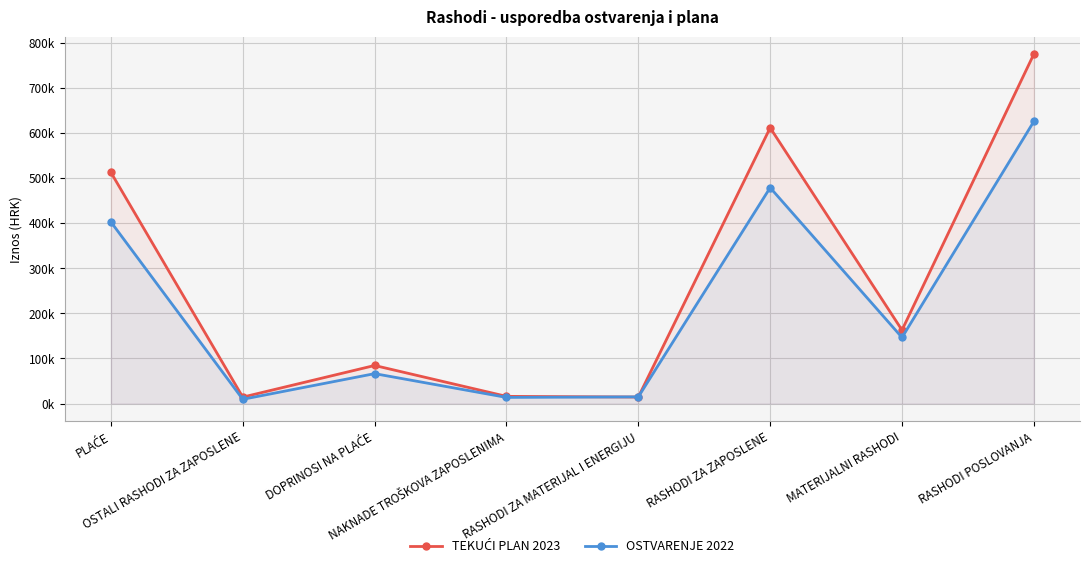

What is the label of the 1st point from the left?

PLAĆE